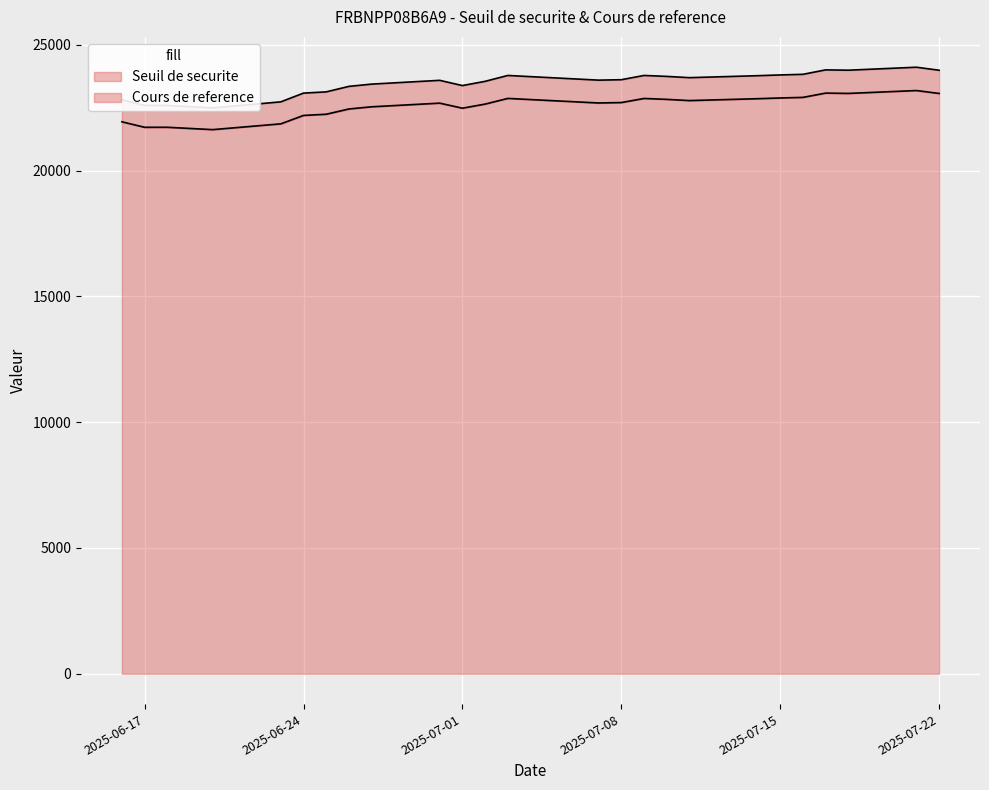

At how many categories does at least one series exceed 21958?

25